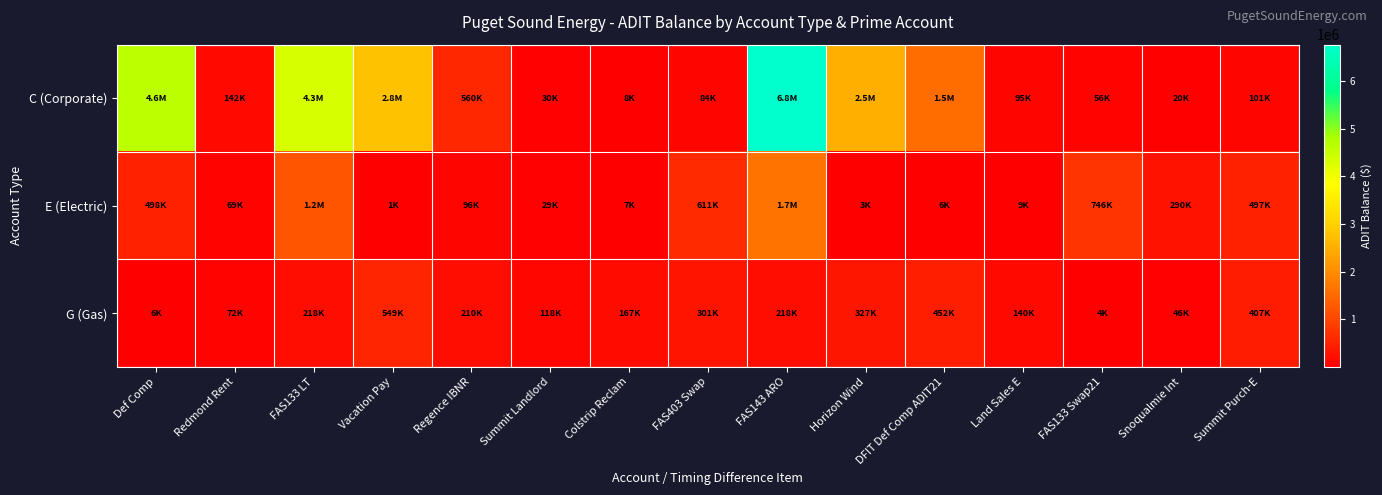

Reading left to right, extract all data points from this chart.

C (Corporate): Def Comp=4607008.0	Redmond Rent=141923.2	FAS133 LT=4304913.5	Vacation Pay=2764204.4	Regence IBNR=560173.5	Summit Landlord=29788.3	Colstrip Reclam=7700.9	FAS403 Swap=83991.6	FAS143 ARO=6758536.0	Horizon Wind=2488715.0	DFIT Def Comp ADIT21=1547065.8	Land Sales E=94615.8	FAS133 Swap21=55994.4	Snoqualmie Int=19858.7	Summit Purch-E=101235.8
E (Electric): Def Comp=498025.5	Redmond Rent=68629.7	FAS133 LT=1224019.0	Vacation Pay=1176.8	Regence IBNR=95662.1	Summit Landlord=29400.0	Colstrip Reclam=6521.8	FAS403 Swap=610545.6	FAS143 ARO=1650813.4	Horizon Wind=3156.3	DFIT Def Comp ADIT21=6020.5	Land Sales E=8811.8	FAS133 Swap21=745621.0	Snoqualmie Int=290189.8	Summit Purch-E=497081.0
G (Gas): Def Comp=5667.7	Redmond Rent=72086.5	FAS133 LT=218343.3	Vacation Pay=549066.7	Regence IBNR=210117.2	Summit Landlord=117763.8	Colstrip Reclam=167472.1	FAS403 Swap=301000.0	FAS143 ARO=217719.6	Horizon Wind=326579.4	DFIT Def Comp ADIT21=451500.0	Land Sales E=140078.8	FAS133 Swap21=4348.2	Snoqualmie Int=45753.3	Summit Purch-E=407030.4